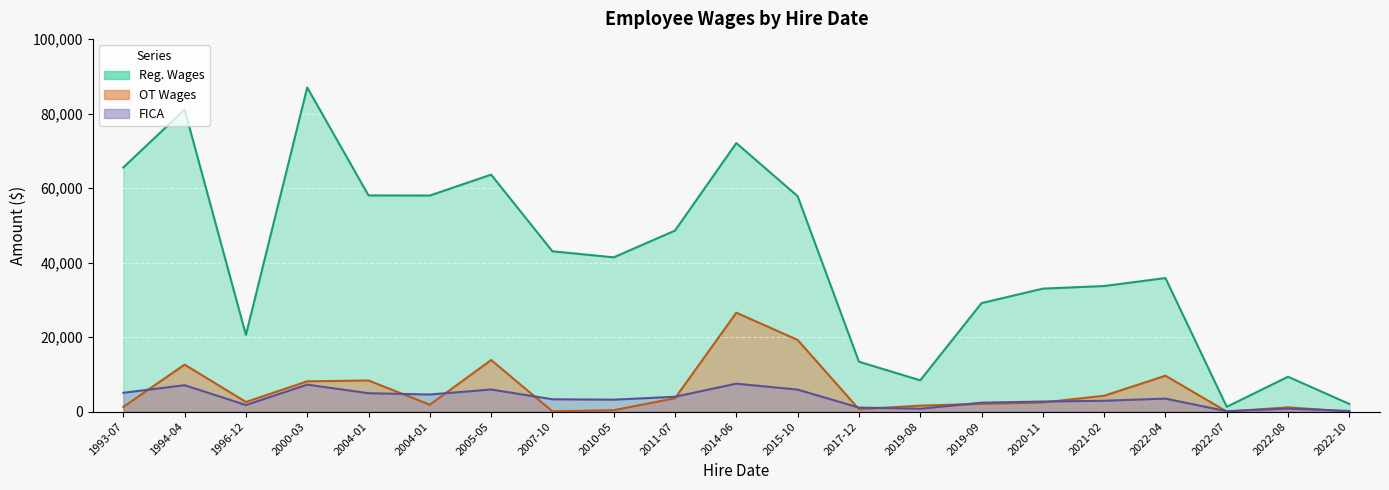

Count the number of data series in this chart.

3